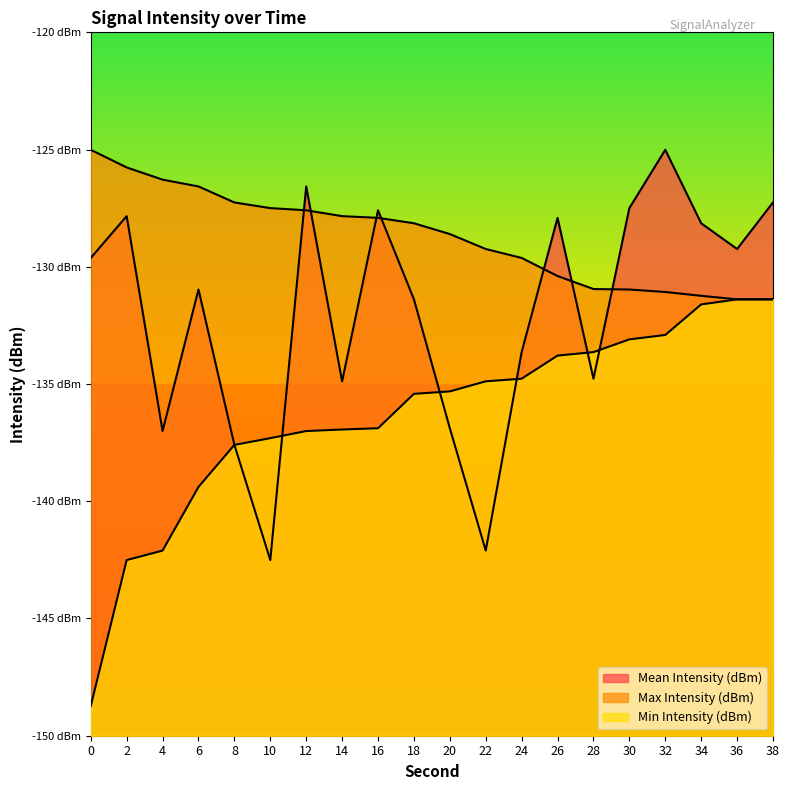

Reading left to right, extract all data points from this chart.

Mean Intensity (dBm): -129.6	-127.8	-137.0	-131.0	-137.6	-142.5	-126.6	-134.9	-127.6	-131.4	-136.9	-142.1	-133.6	-127.9	-134.8	-127.5	-125.0	-128.1	-129.2	-127.3
Max Intensity (dBm): -125.0	-125.8	-126.3	-126.6	-127.3	-127.5	-127.6	-127.8	-127.9	-128.1	-128.6	-129.2	-129.6	-130.4	-130.9	-131.0	-131.1	-131.2	-131.4	-131.4
Min Intensity (dBm): -148.7	-142.5	-142.1	-139.4	-137.6	-137.3	-137.0	-136.9	-136.9	-135.4	-135.3	-134.9	-134.8	-133.8	-133.6	-133.1	-132.9	-131.6	-131.4	-131.4